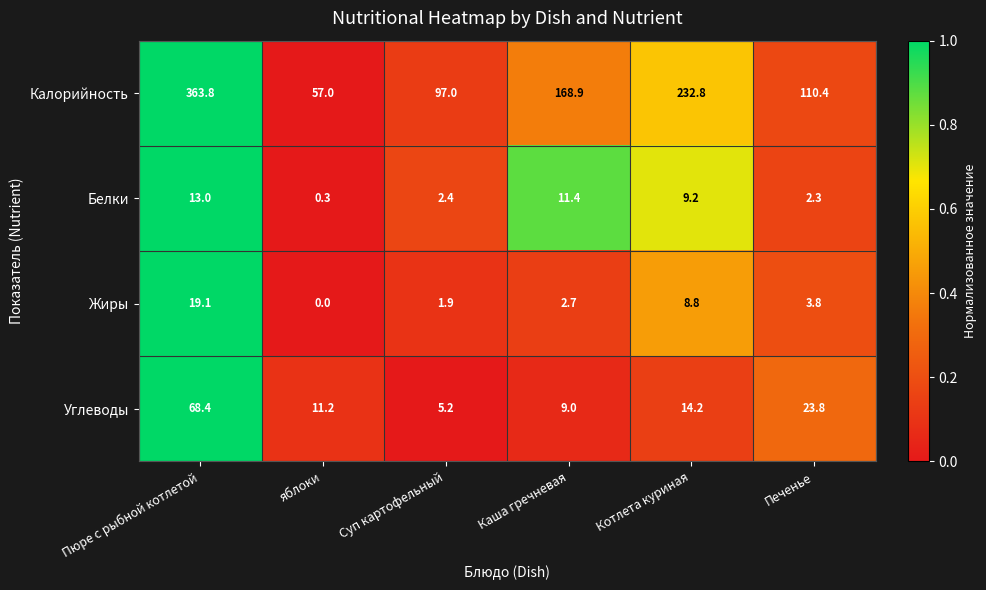

Which series has the largest total across all categories?

Калорийность